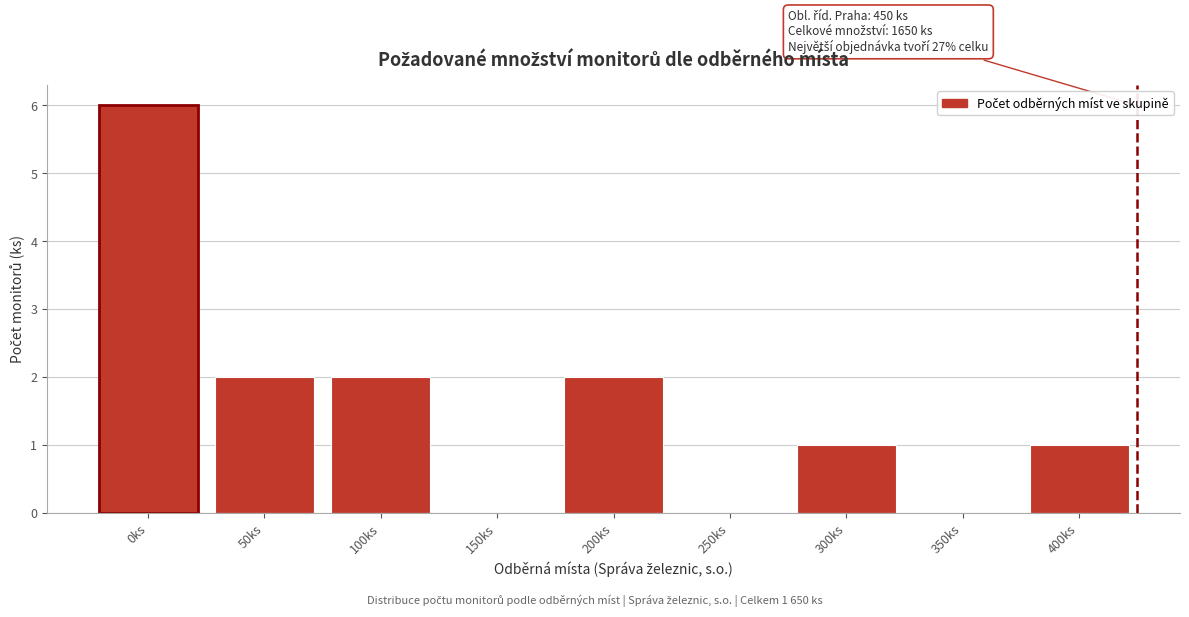

Reading left to right, transcribe all the data shown in this chart.

0ks=6	50ks=2	100ks=2	150ks=0	200ks=2	250ks=0	300ks=1	350ks=0	400ks=1